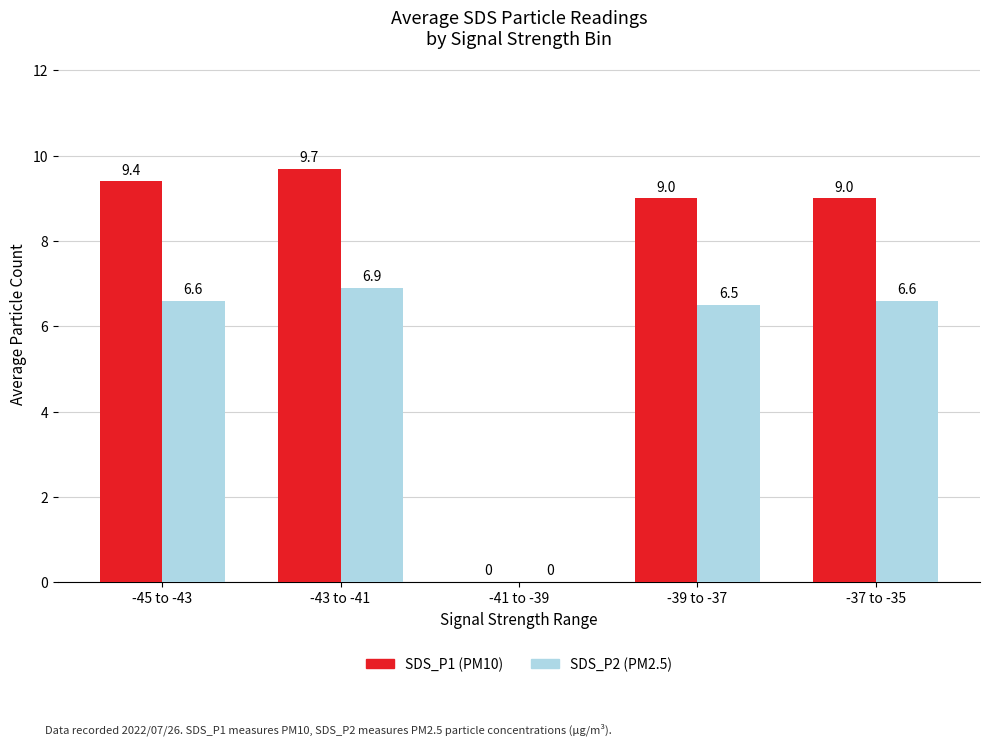

Between -45 to -43 and -41 to -39, which series saw the biggest shift?

SDS_P1 (PM10)